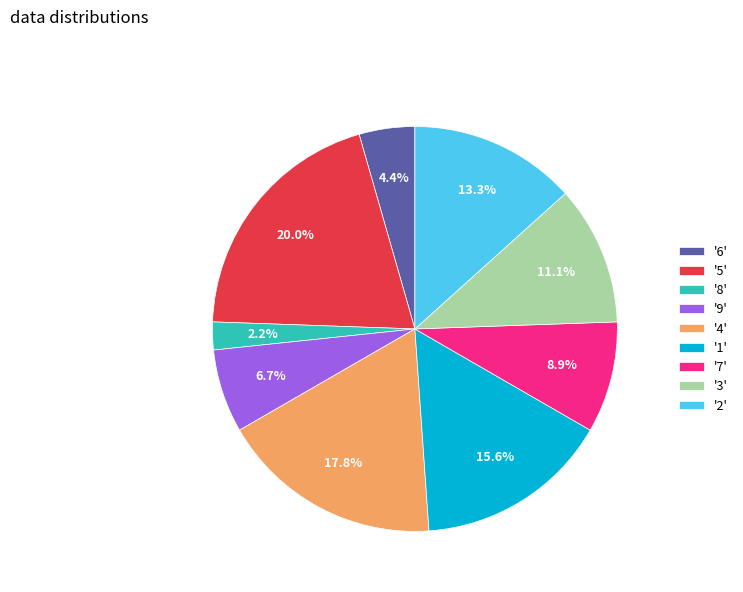

Which has a higher value, '6' or '1'?

'1'